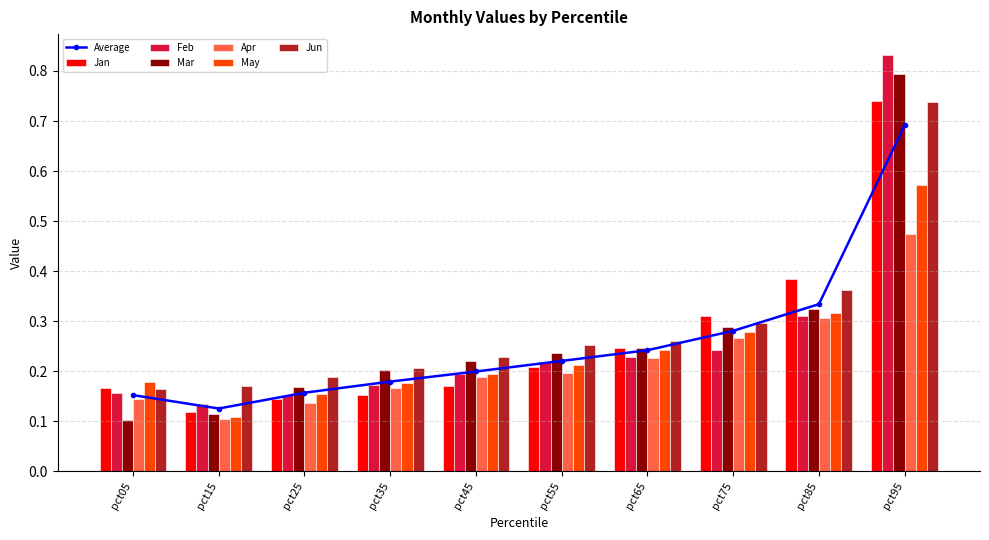

The value of May at pct55 is 0.2. True or false?

True